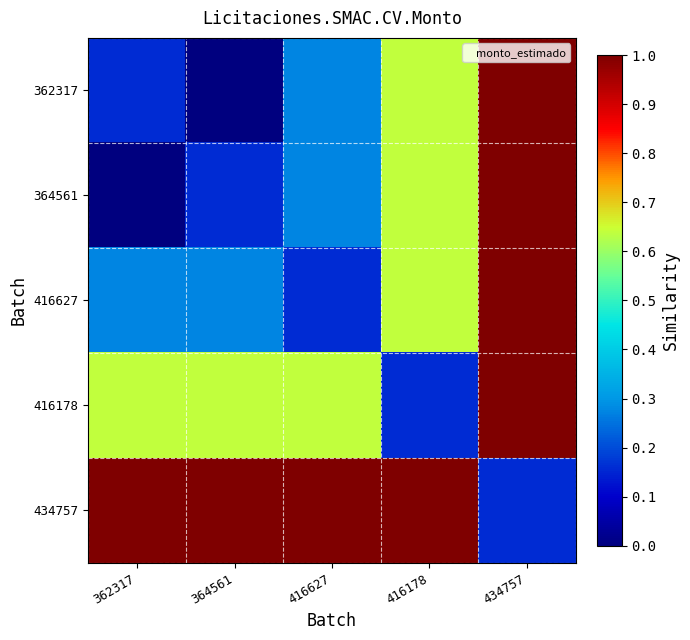

Reading left to right, list all the values displayed in this chart.

362317: 362317=0.2	364561=0.0	416627=0.3	416178=0.6	434757=1.0
364561: 362317=0.0	364561=0.2	416627=0.3	416178=0.6	434757=1.0
416627: 362317=0.3	364561=0.3	416627=0.2	416178=0.6	434757=1.0
416178: 362317=0.6	364561=0.6	416627=0.6	416178=0.2	434757=1.0
434757: 362317=1.0	364561=1.0	416627=1.0	416178=1.0	434757=0.2